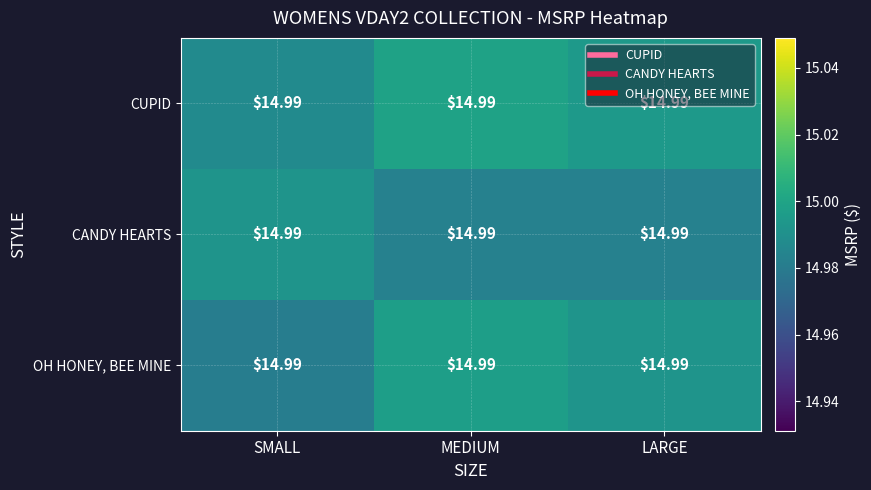

Between MEDIUM and LARGE, which series saw the biggest shift?

OH HONEY, BEE MINE